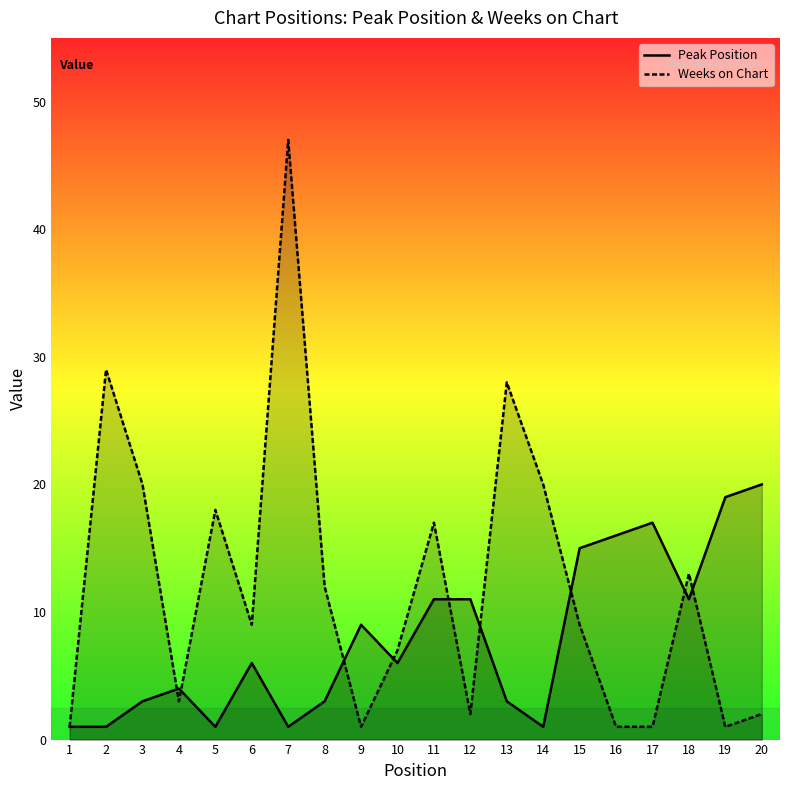

Is it true that Weeks on Chart equals 8 at 11?

False